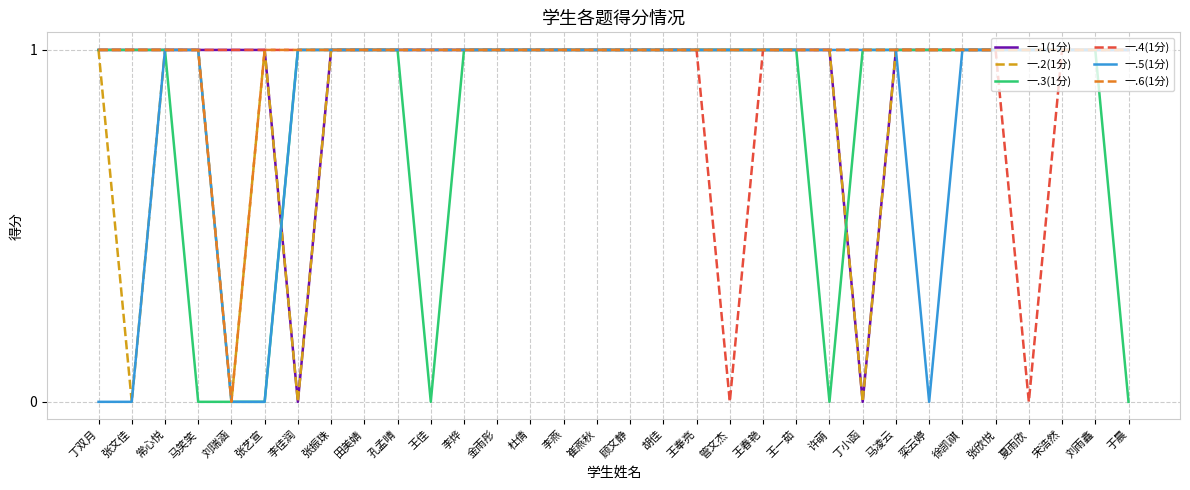

Which series has the largest total across all categories?

一.6(1分)